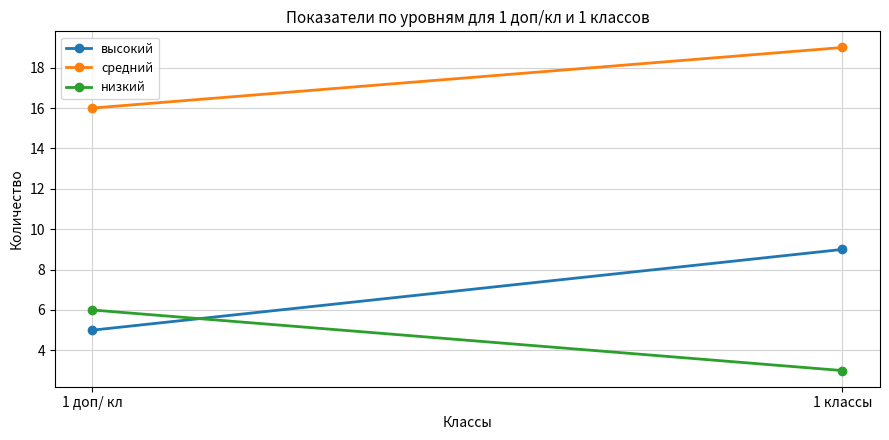

Reading left to right, transcribe all the data shown in this chart.

высокий: 5	9
средний: 16	19
низкий: 6	3